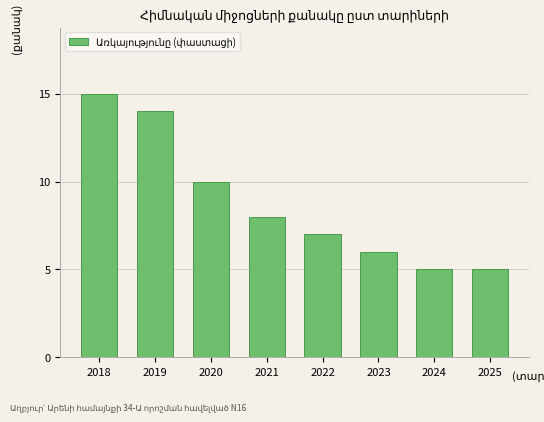

Does the chart contain any negative values?

No